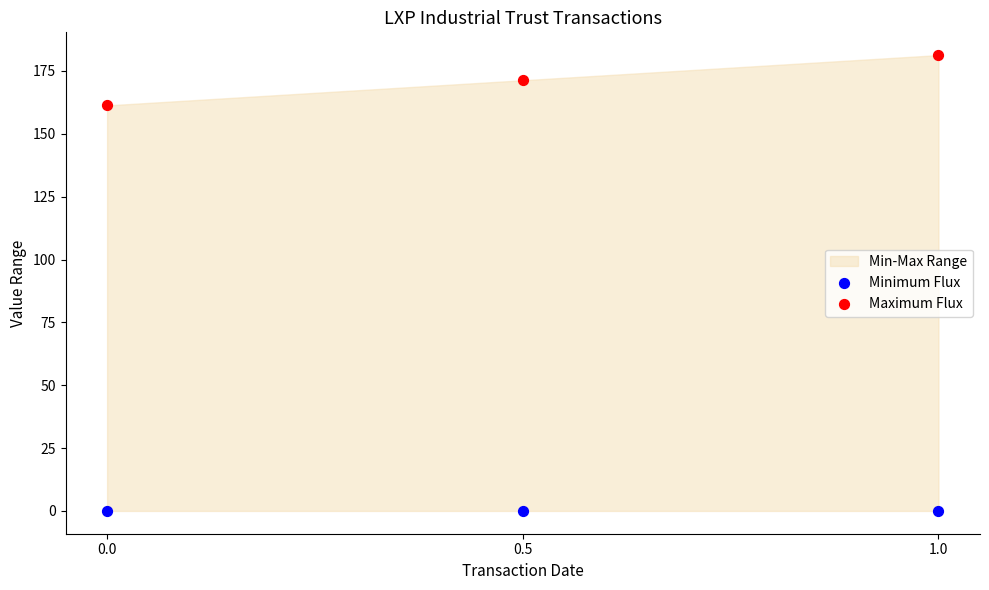

Which series reaches the maximum Y coordinate?

Maximum Flux